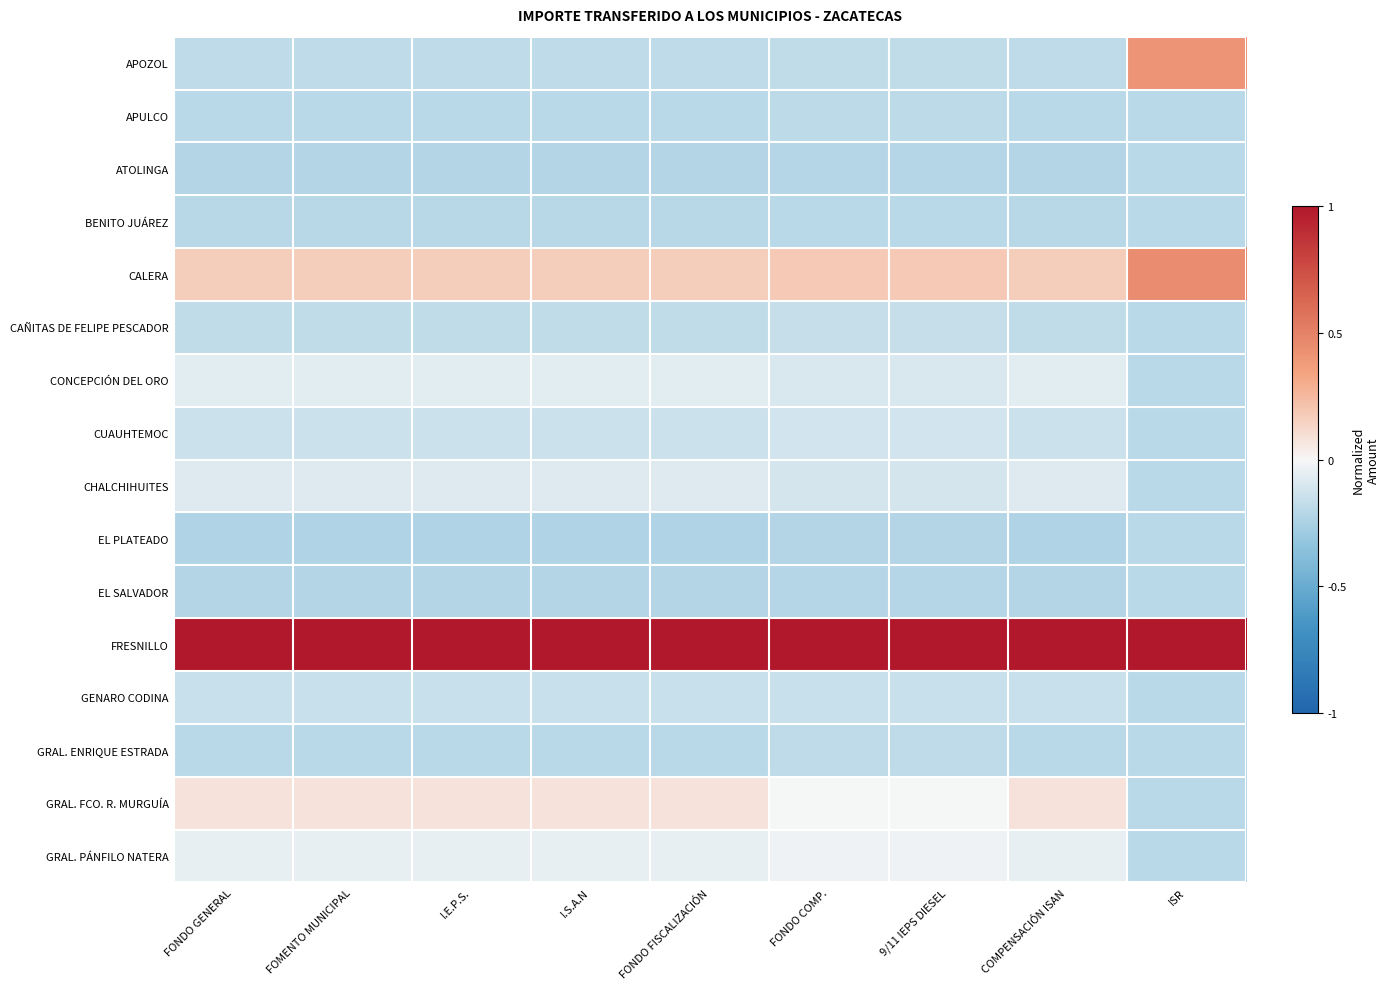

What is the total value across all series at FONDO COMP.?

-0.9